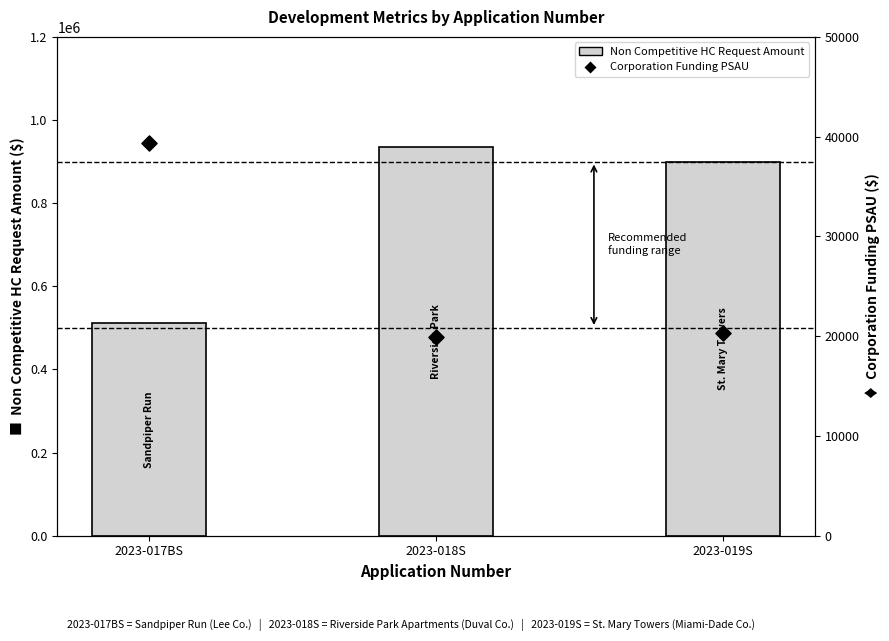

What is the total value across all series at 2023-019S?

918203.6